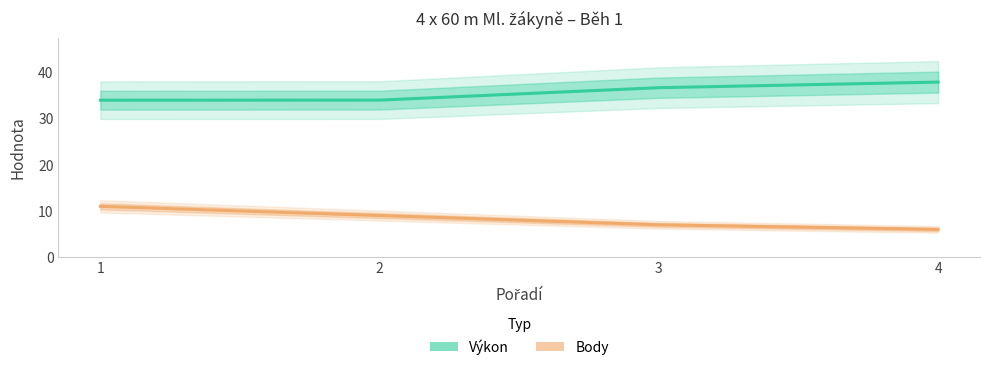

Read the Body value at 2.

9.0